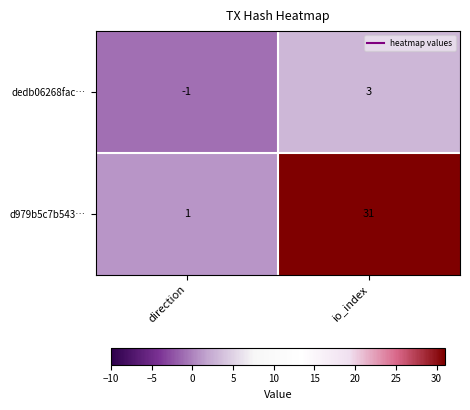

Where is d979b5c7b543… nearest to the value 16?

direction